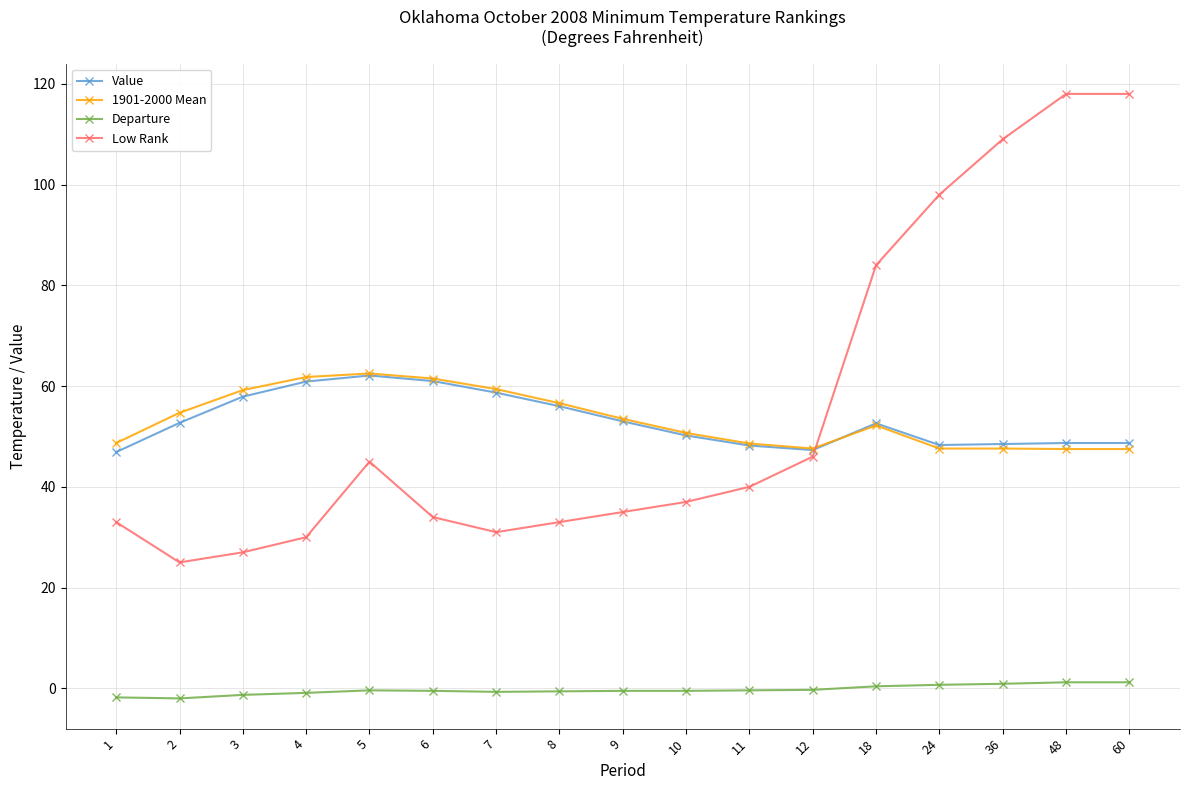

Where is the first local maximum for Low Rank?

5